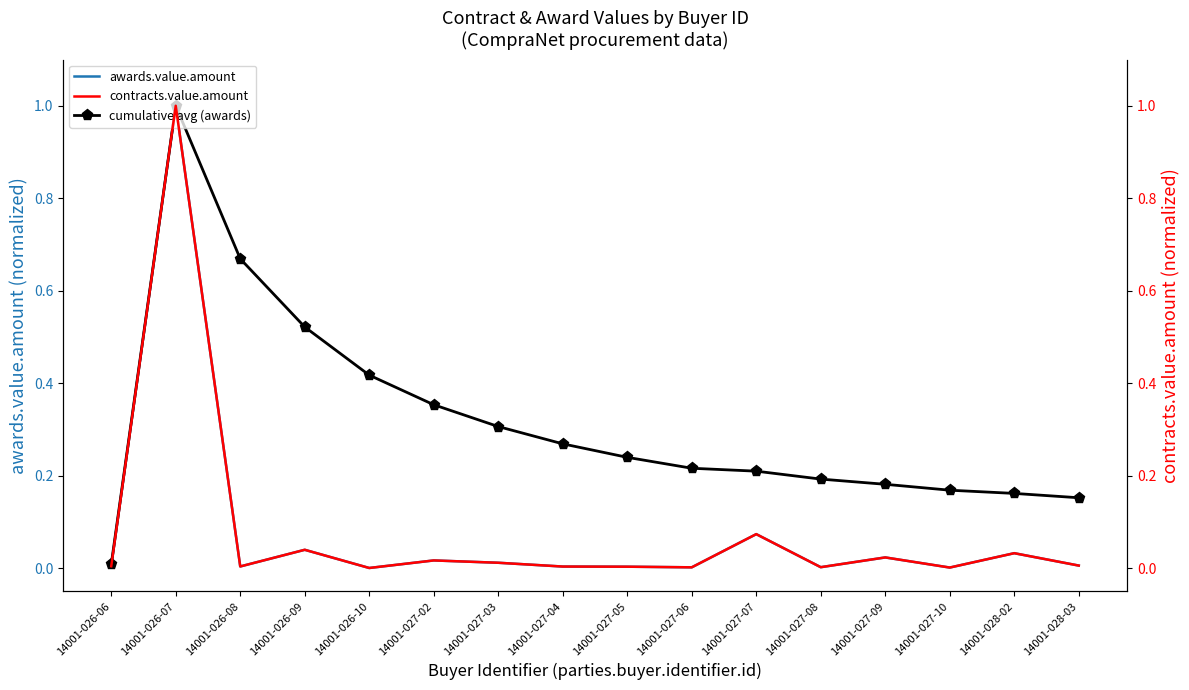

Is this an area chart (filled region under the line)?

No